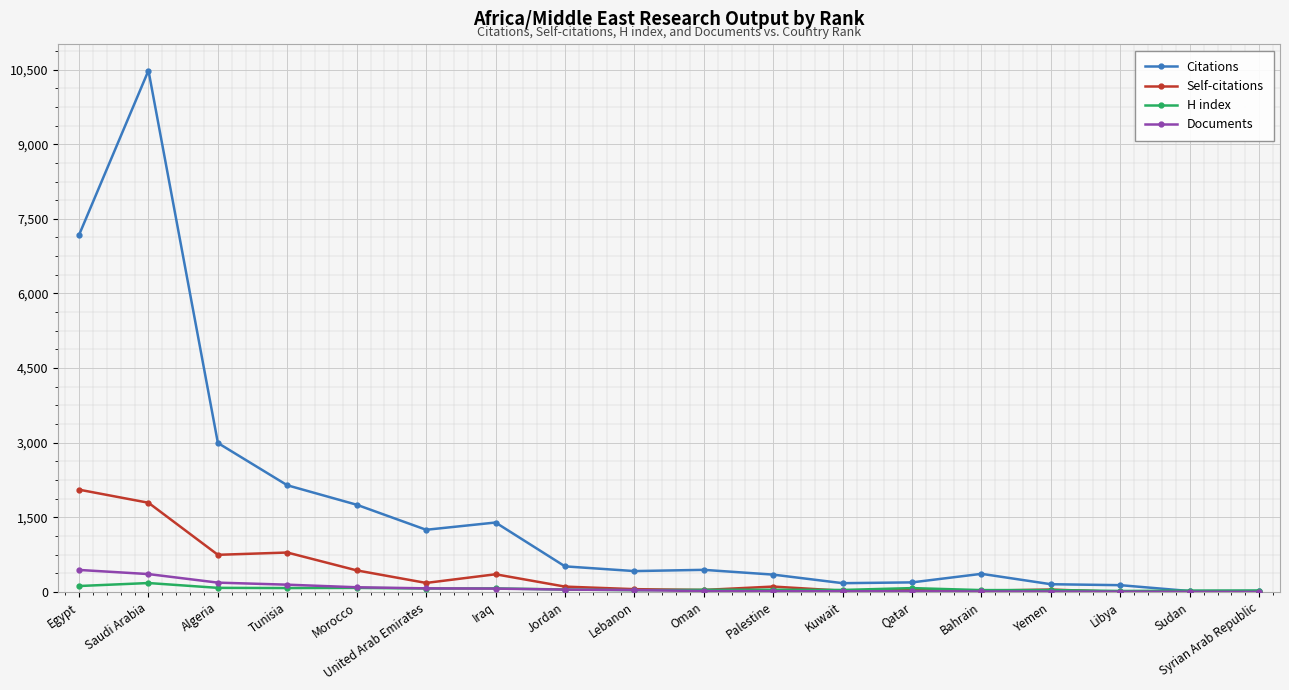

How many times do H index and Citations cross each other?

1